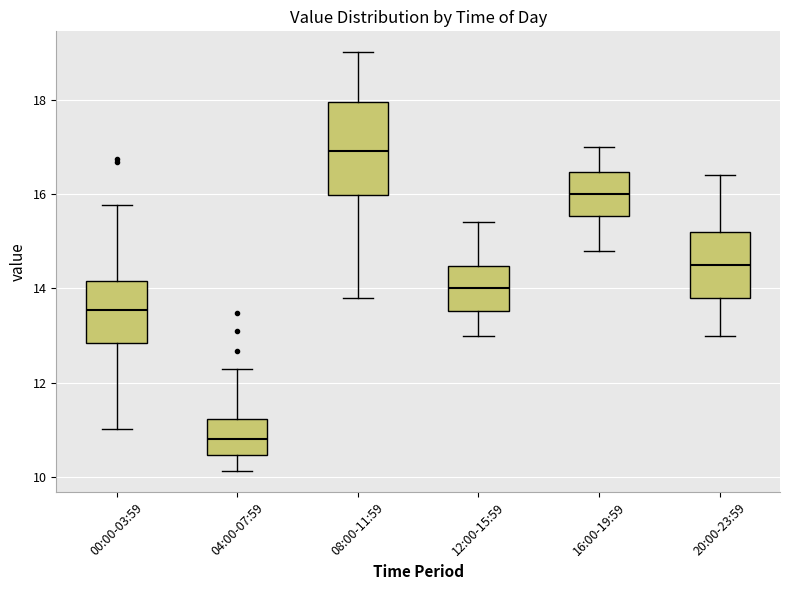

Comparing the boxes themselves (not the whiskers), which one is the tallest?

08:00-11:59